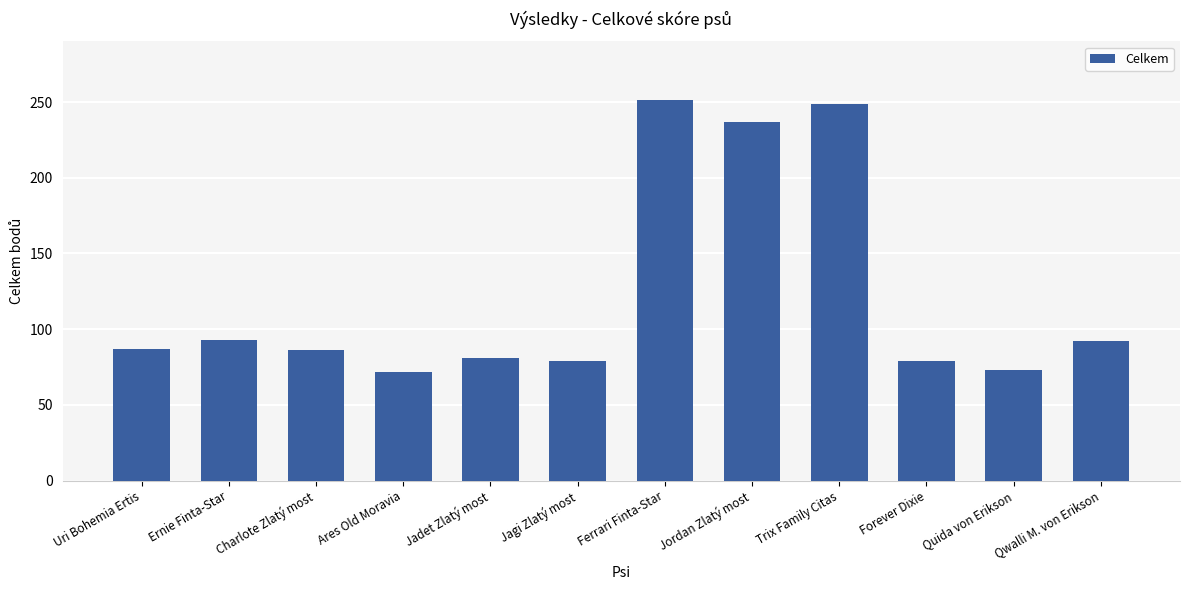

What is the sum of the values at Jadet Zlatý most and Trix Family Citas?

329.5